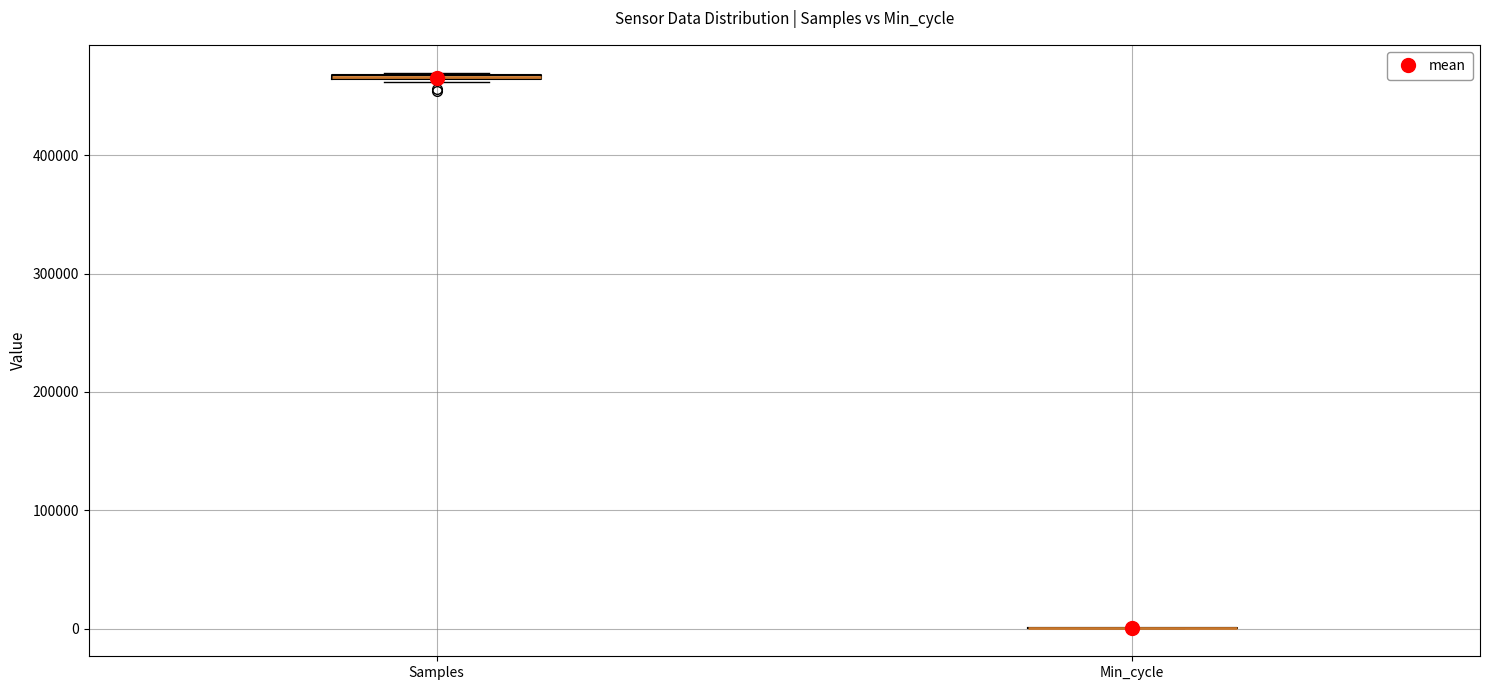

Where is the lower edge of the box for Samples on the y-axis? The values are not printed on the chart, so give them approximately, as read against the axis.

460000